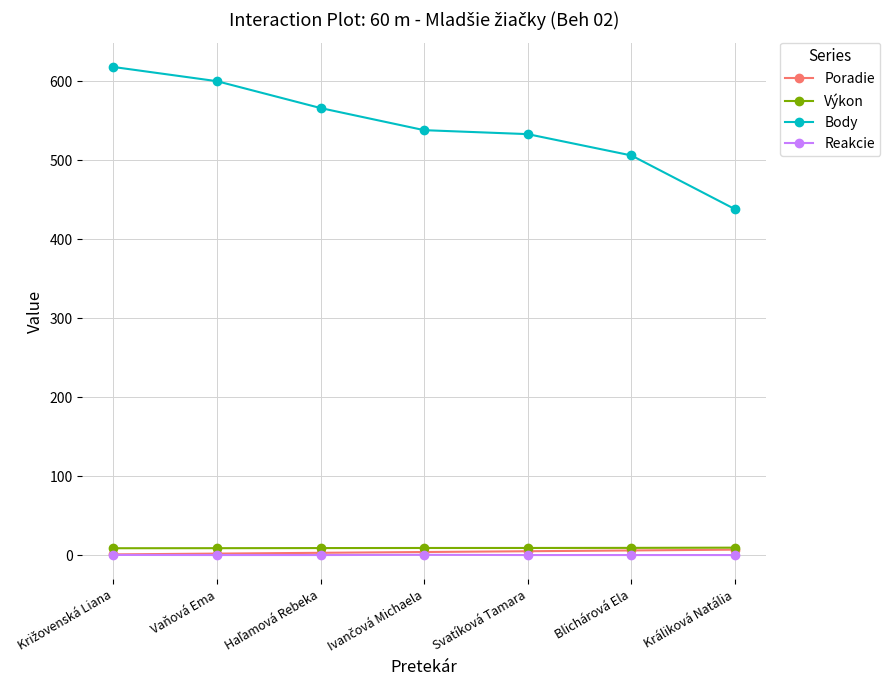

True or false: Reakcie and Výkon cross at least once.

False